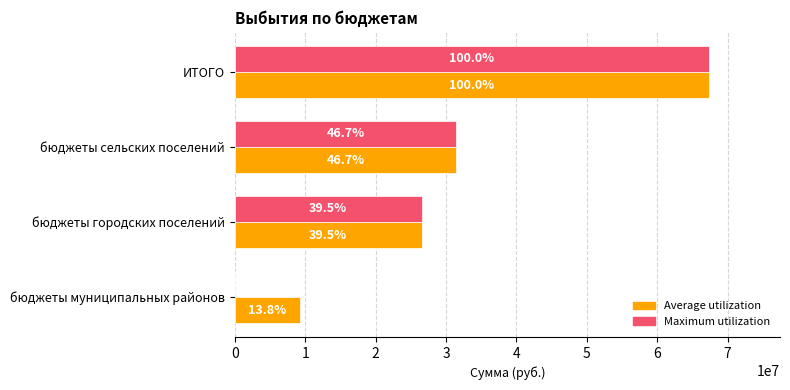

What is the difference between the maximum and minimum values in the Average utilization series?

58018878.0